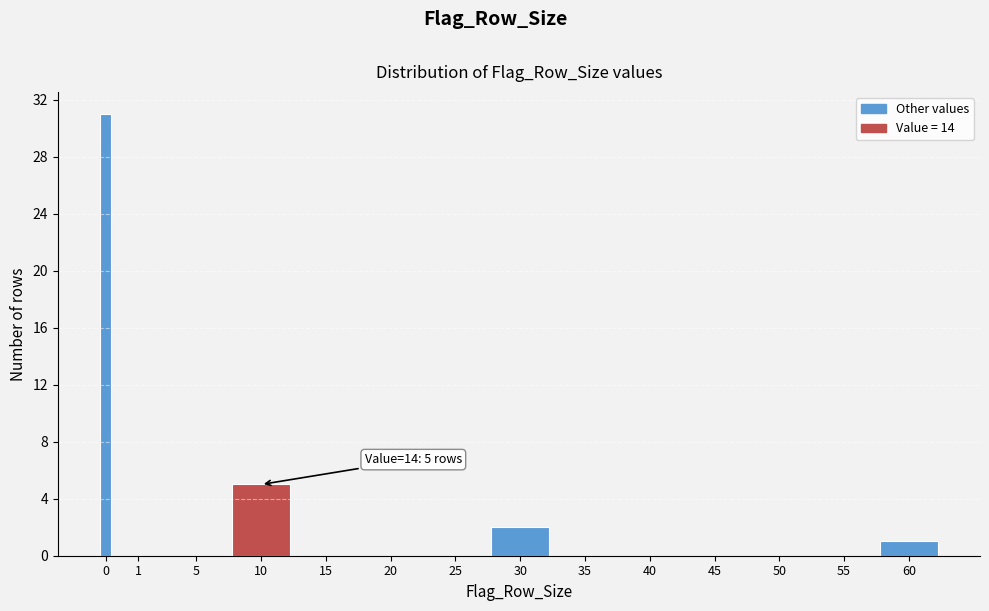

Reading left to right, what are all the values shown in this chart?

0=31	1=0	5=0	10=5	15=0	20=0	25=0	30=2	35=0	40=0	45=0	50=0	55=0	60=1